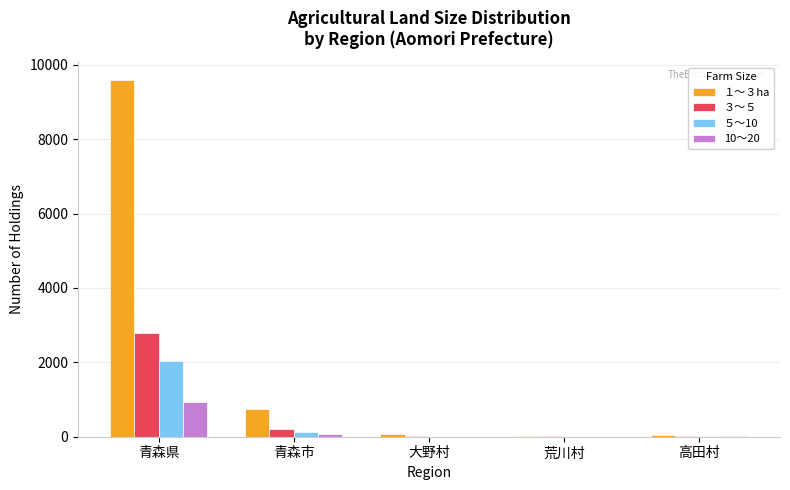

At which label is ３～５ closest to 1393?

青森市